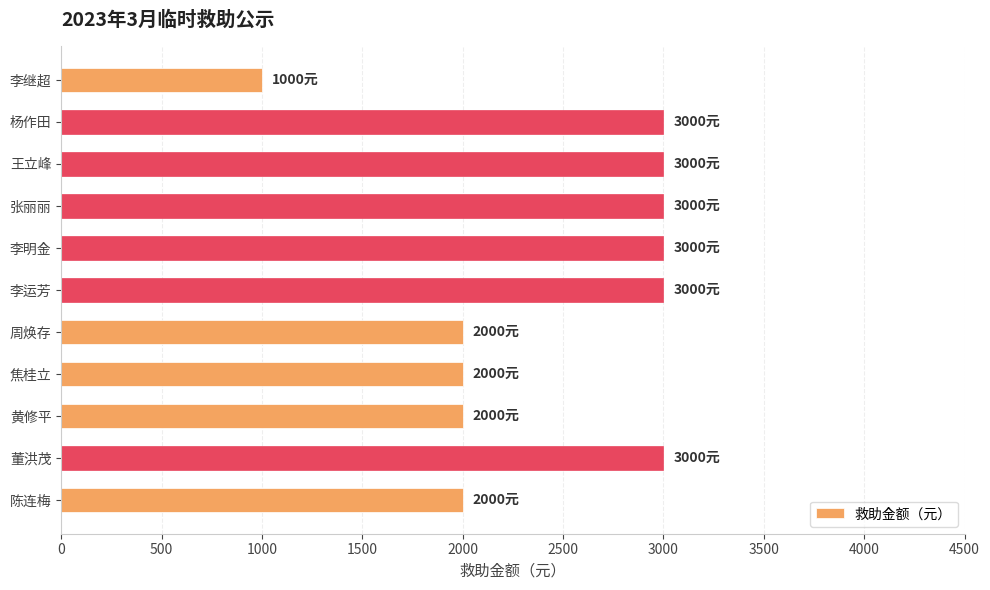

True or false: the data shows 3000 at 张丽丽.

True